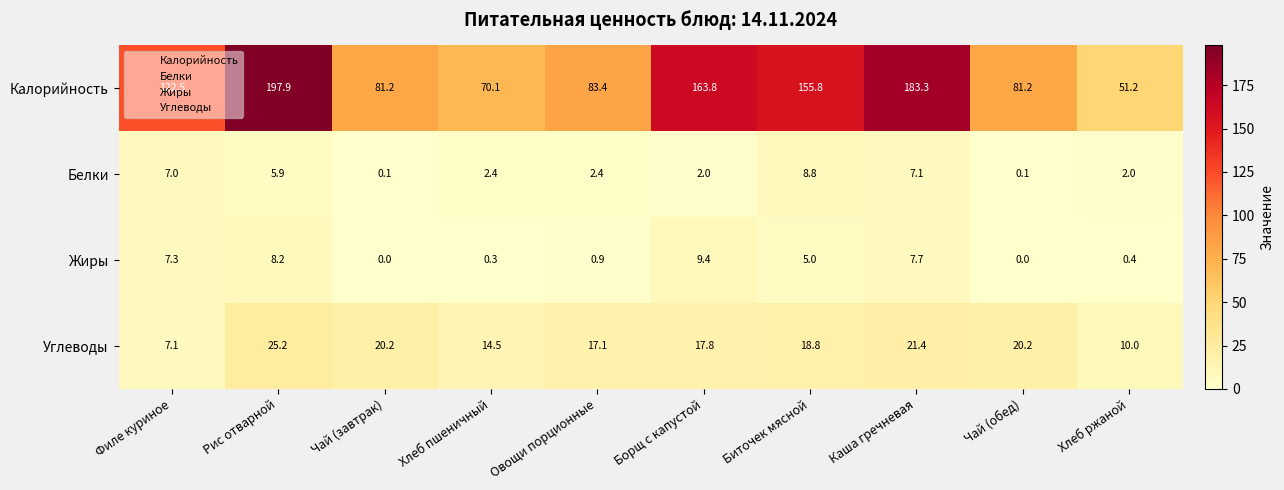

What is the sum of the Белки values at Хлеб пшеничный and Овощи порционные?

4.8